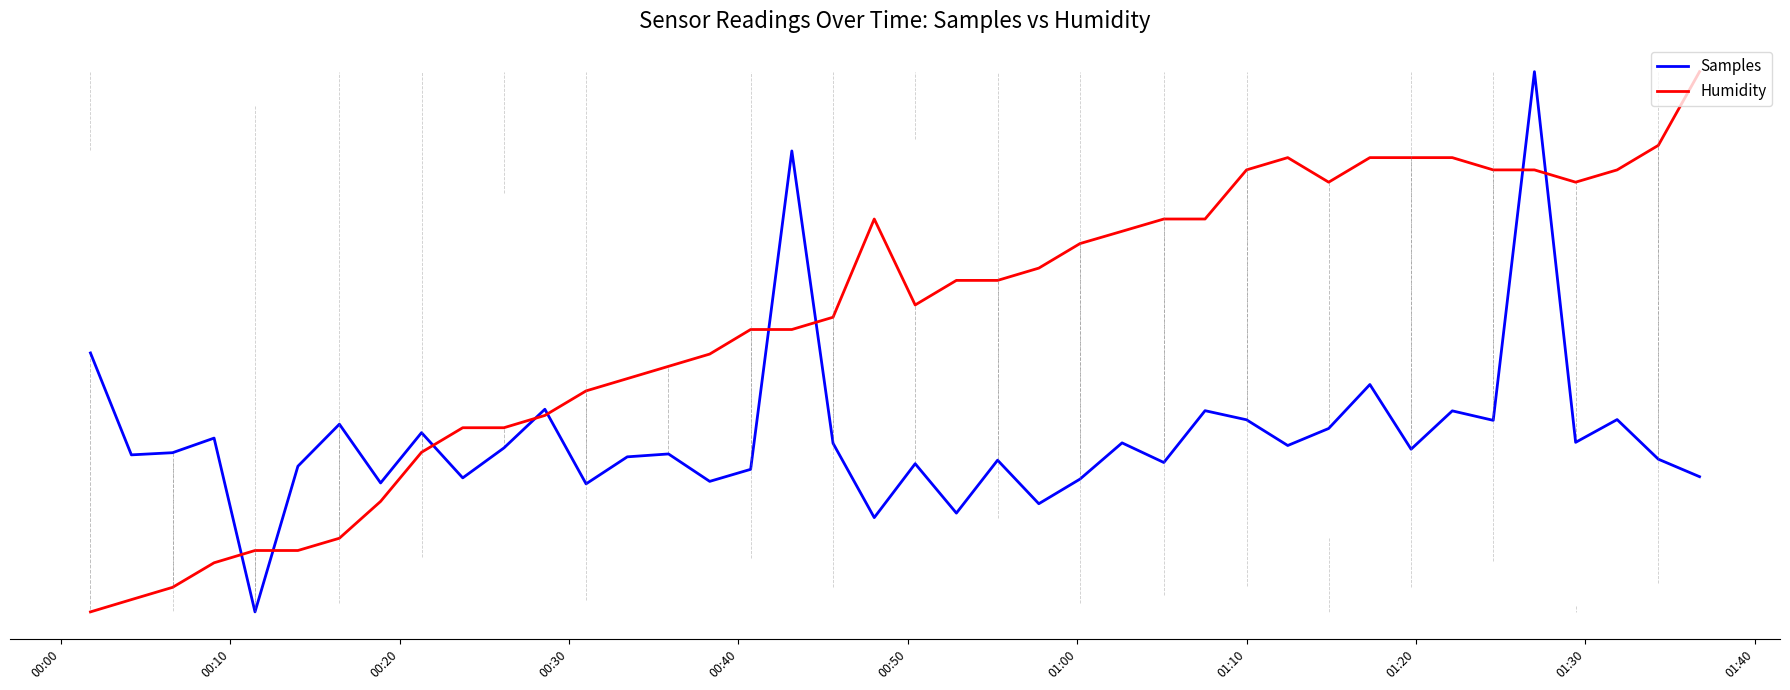

Which series has the largest total across all categories?

Humidity